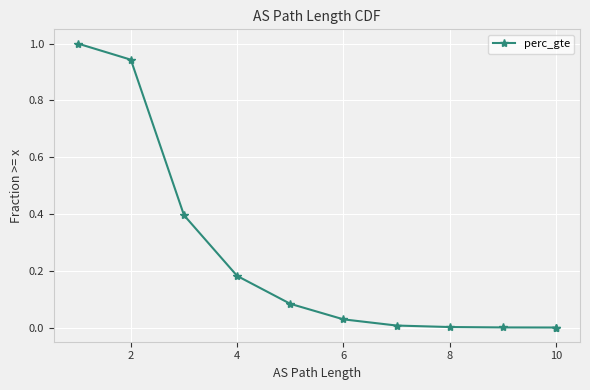

Does the chart display data point markers on the line(s)?

Yes